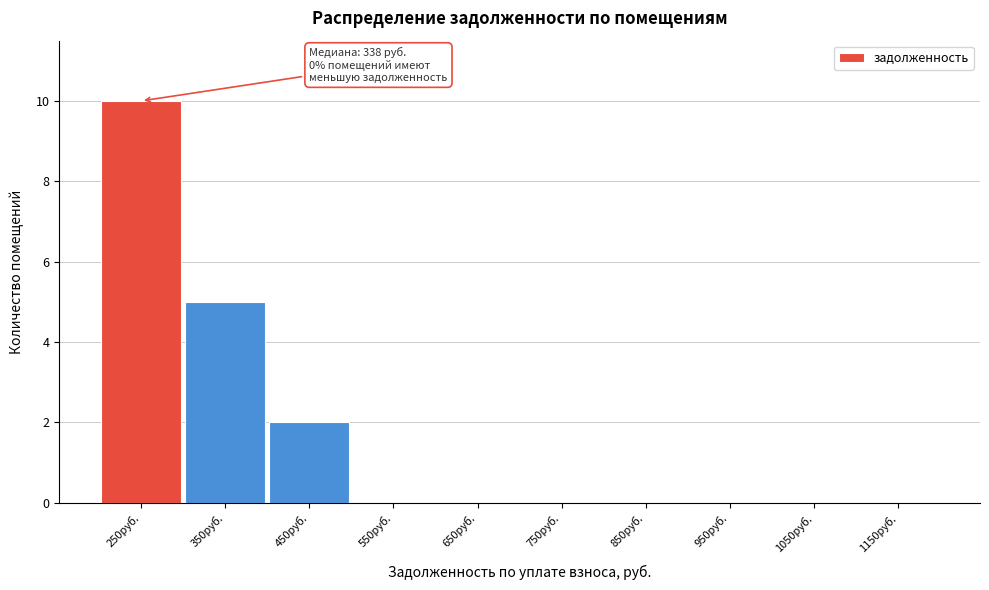

Reading left to right, what are all the values shown in this chart?

250руб.=10	350руб.=5	450руб.=2	550руб.=0	650руб.=0	750руб.=0	850руб.=0	950руб.=0	1050руб.=0	1150руб.=0